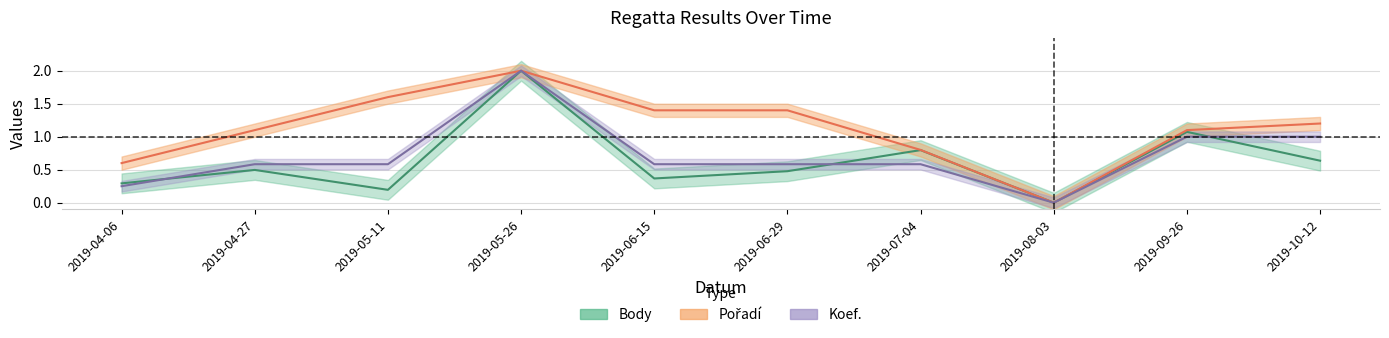

The Pořadí series shows 1.6 at 2019-05-11. True or false?

True